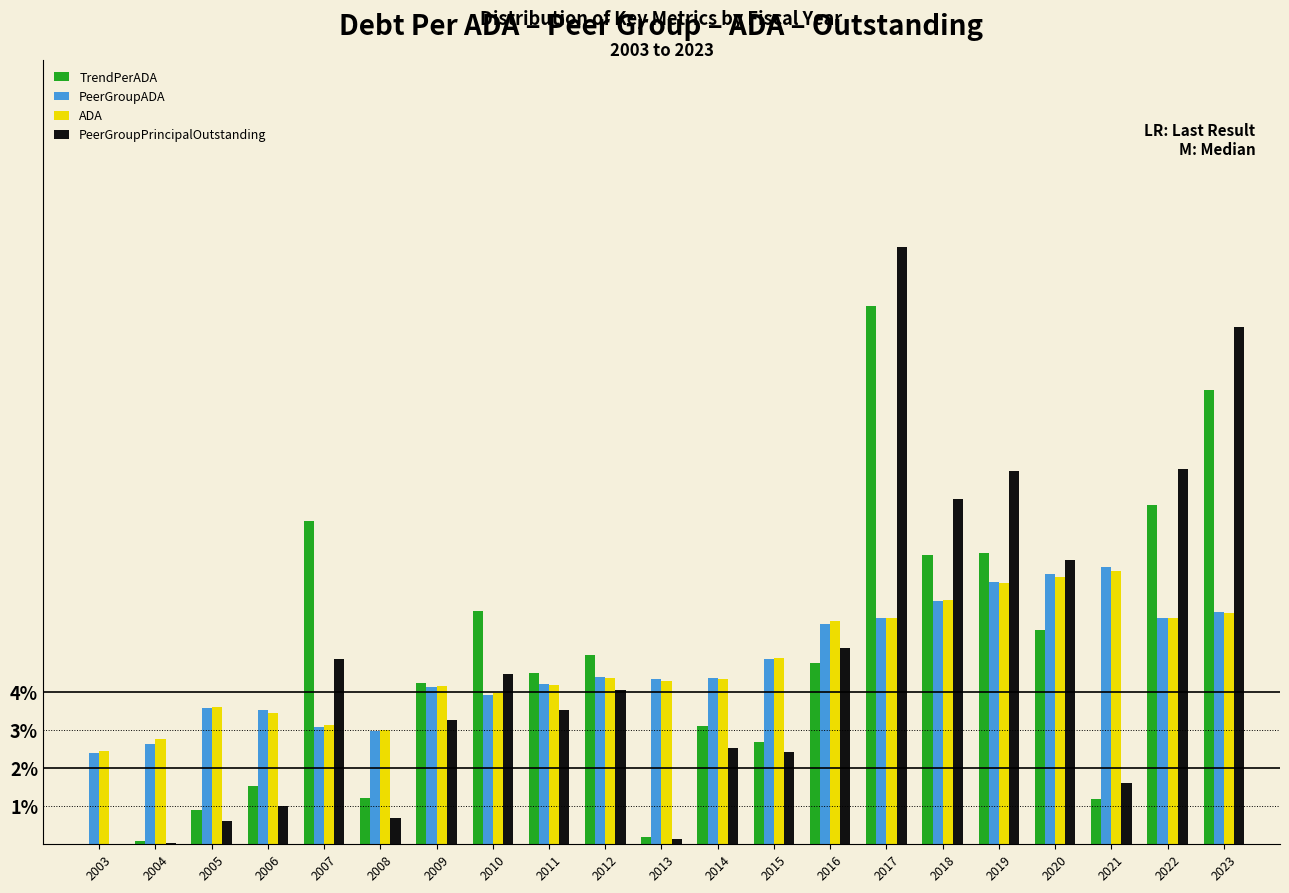

What is the highest value of the PeerGroupPrincipalOutstanding series?

15.7